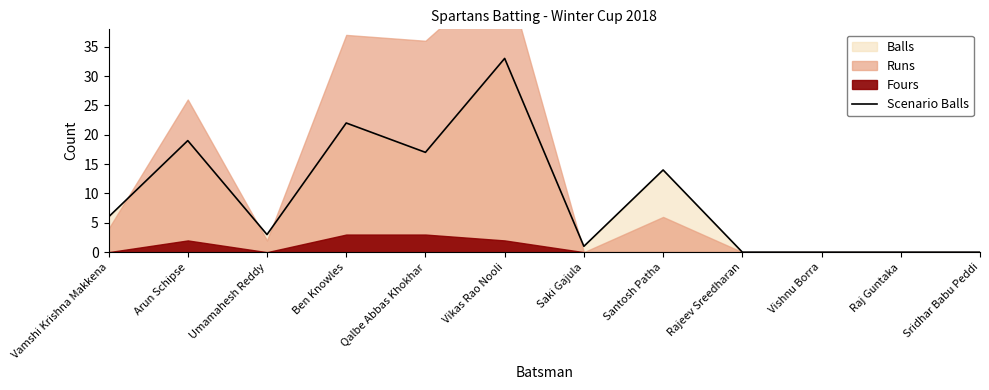

How many values are above zero?

8